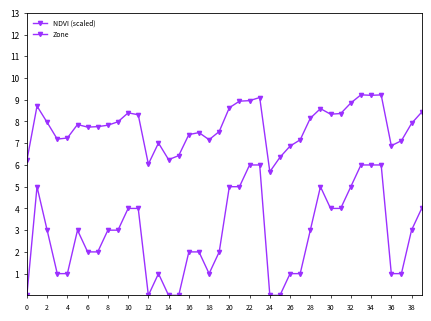

How many data points does each series have?

40